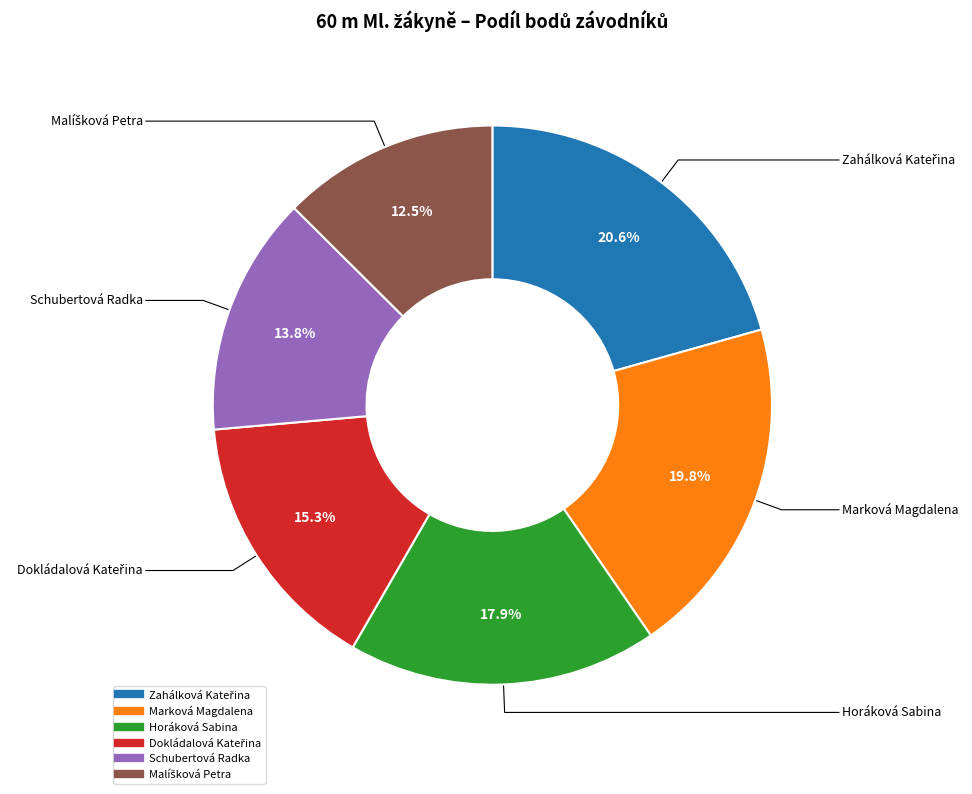

To the nearest percent, what is the combined percentage of Horáková Sabina and Marková Magdalena?

38%